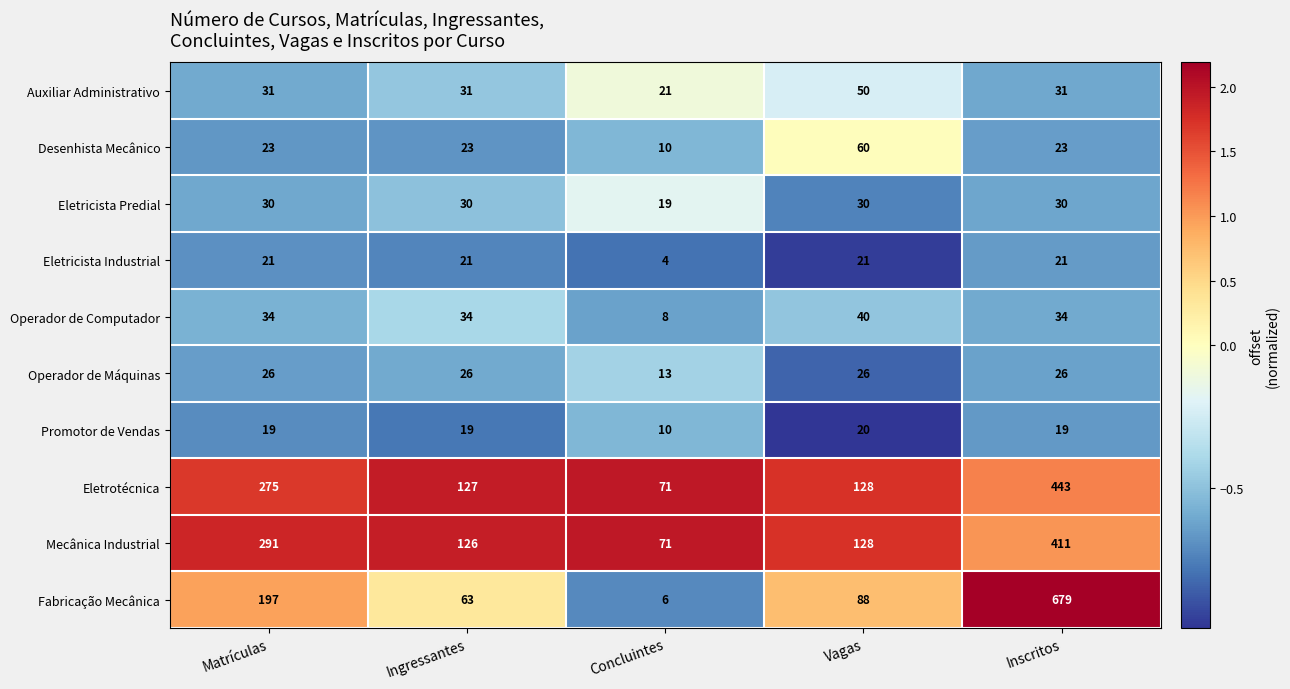

Between Matrículas and Ingressantes, which series saw the biggest shift?

Mecânica Industrial